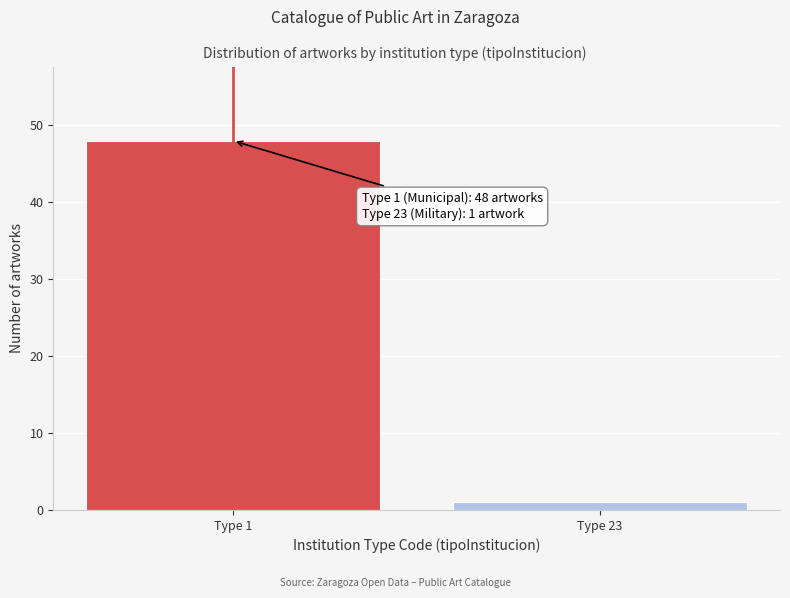

Reading right to left, transcribe all the data shown in this chart.

1	48